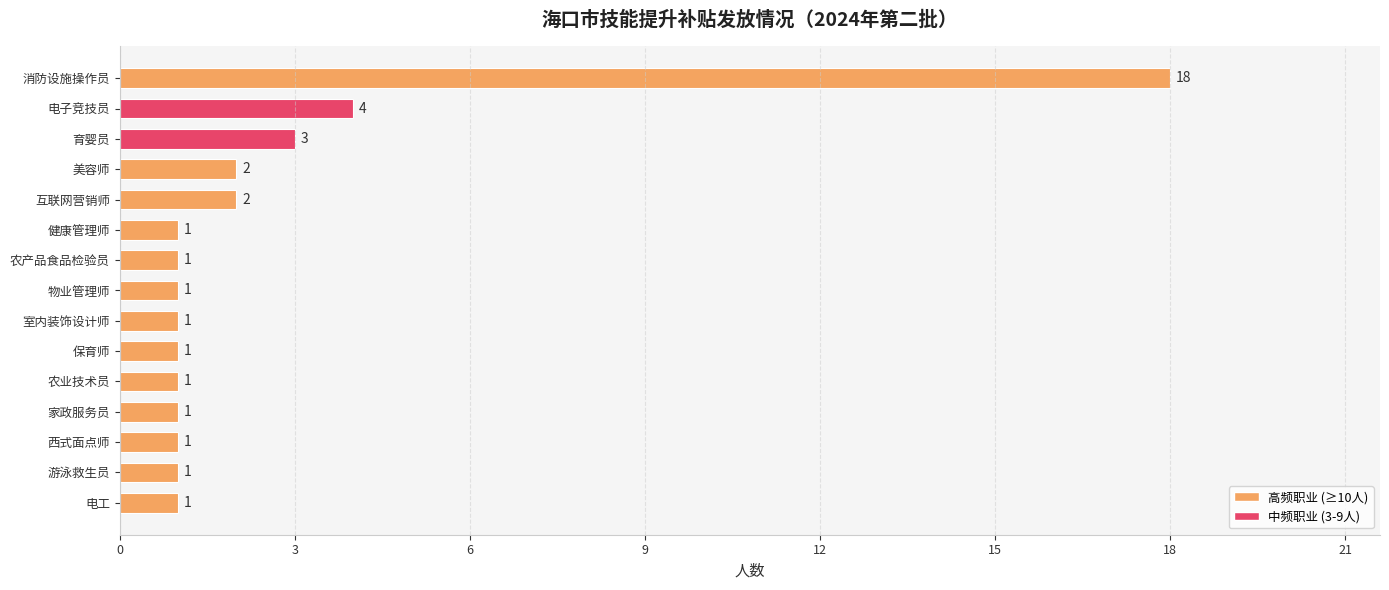

Between 物业管理师 and 消防设施操作员, which is larger?

消防设施操作员